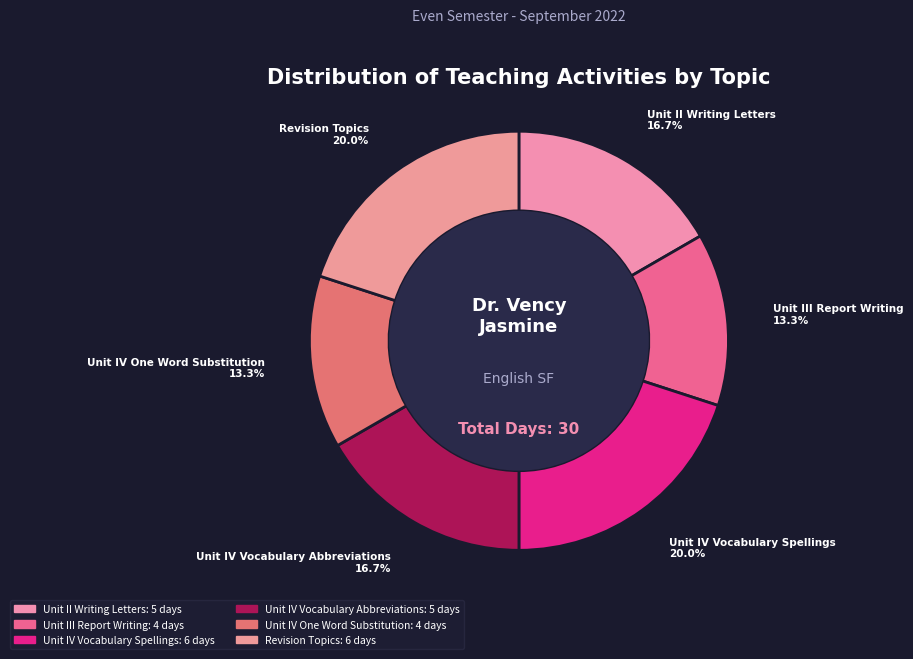

Which category has the smallest portion of the pie?

Unit III Report Writing